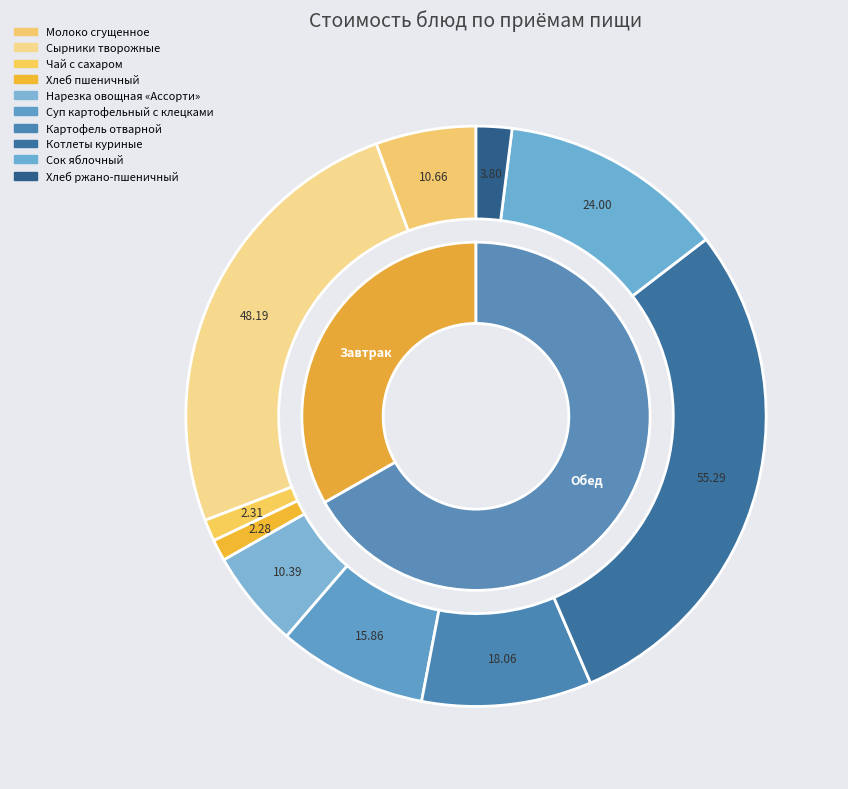

How many slices are in this pie chart?

10